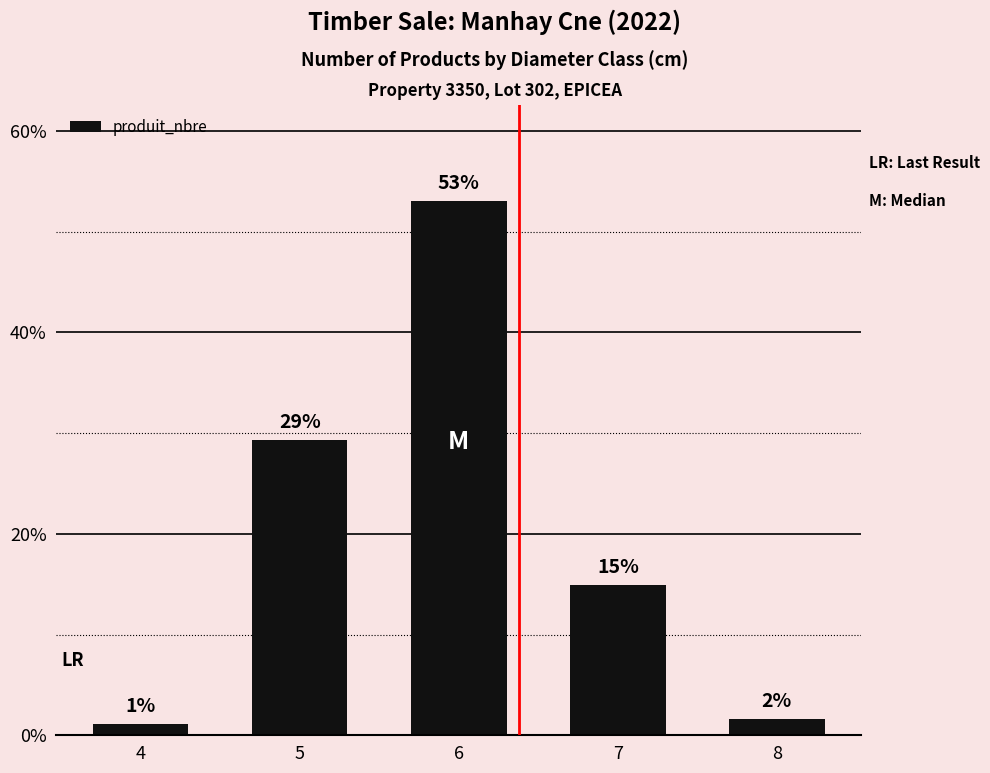

List the labels in order of value, smallest first.

4, 8, 7, 5, 6